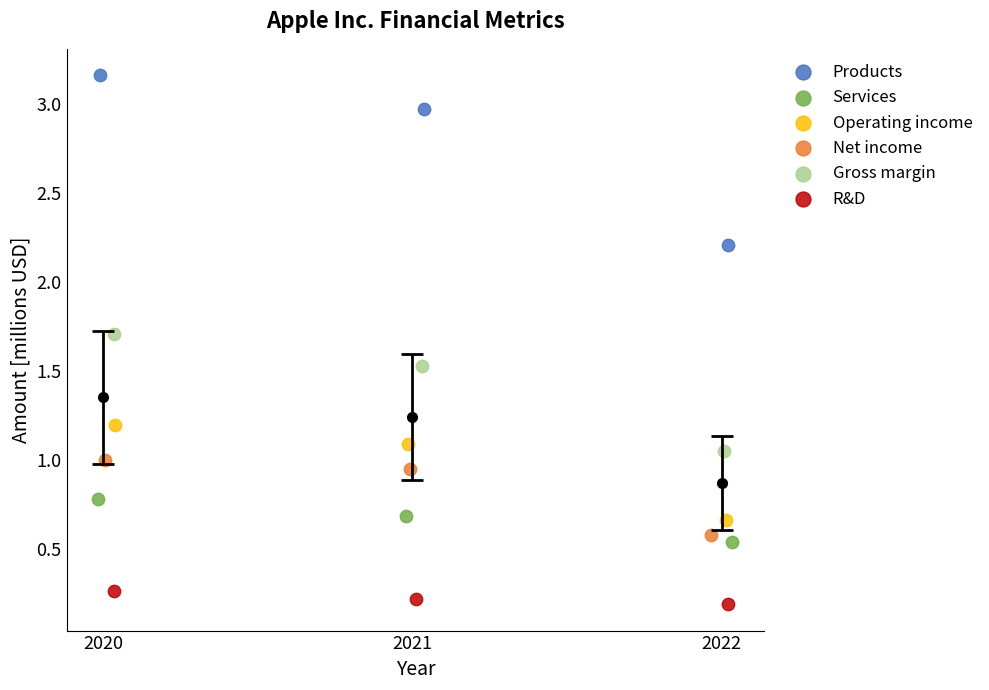

Which series has the largest Y range (max minus min)?

Products